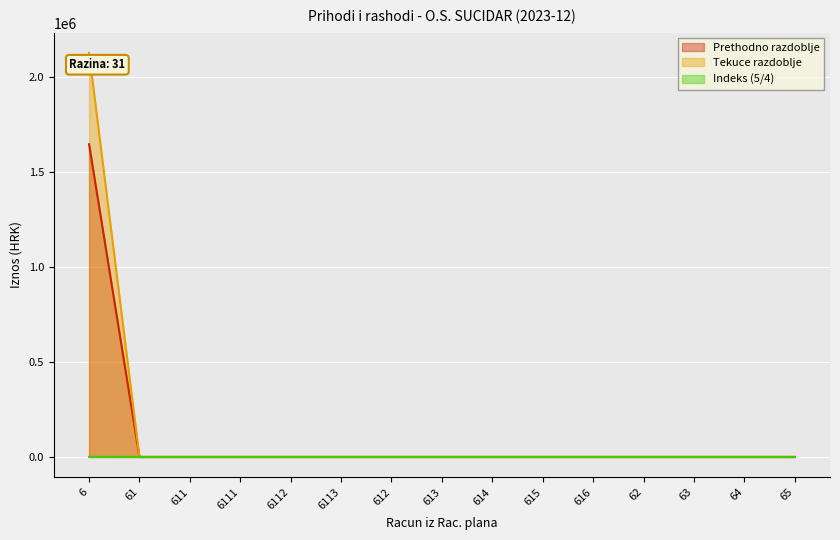

What is the average value of the Indeks series?

8.6